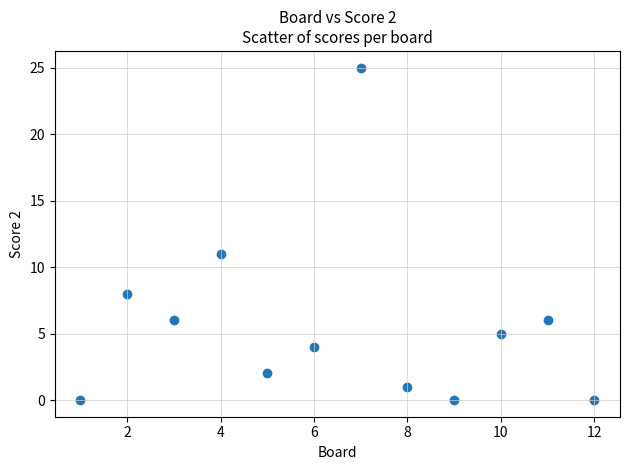

What is the average X value?

6